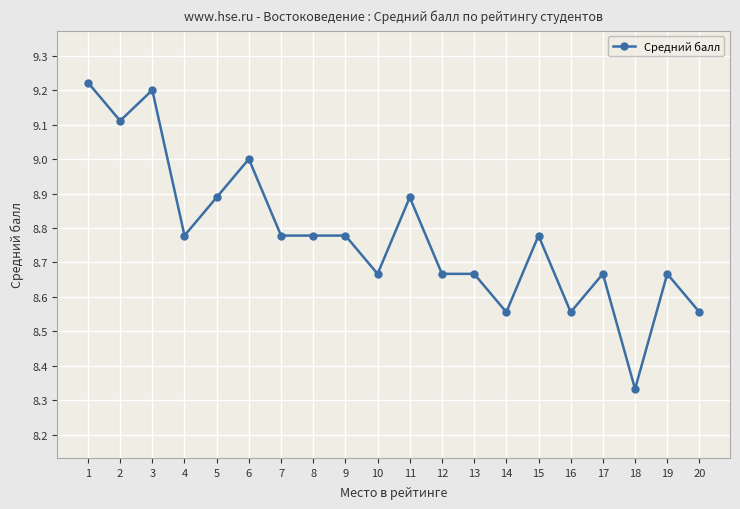

True or false: the data shows 8.9 at 5.

True